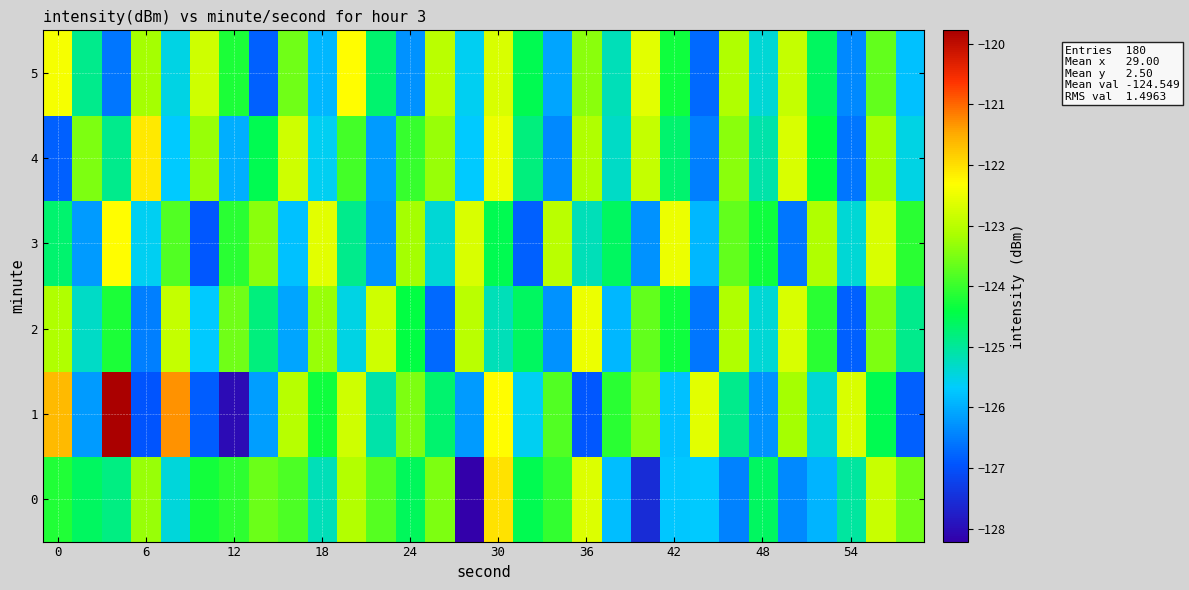

What is the smallest value displayed?

-128.2